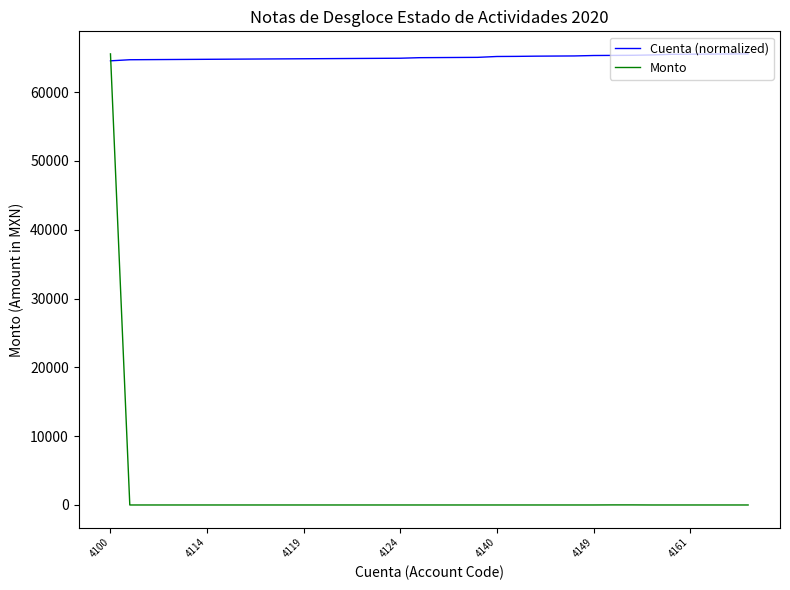

List the series in order of their overall mean, highest first.

Cuenta (normalized), Monto